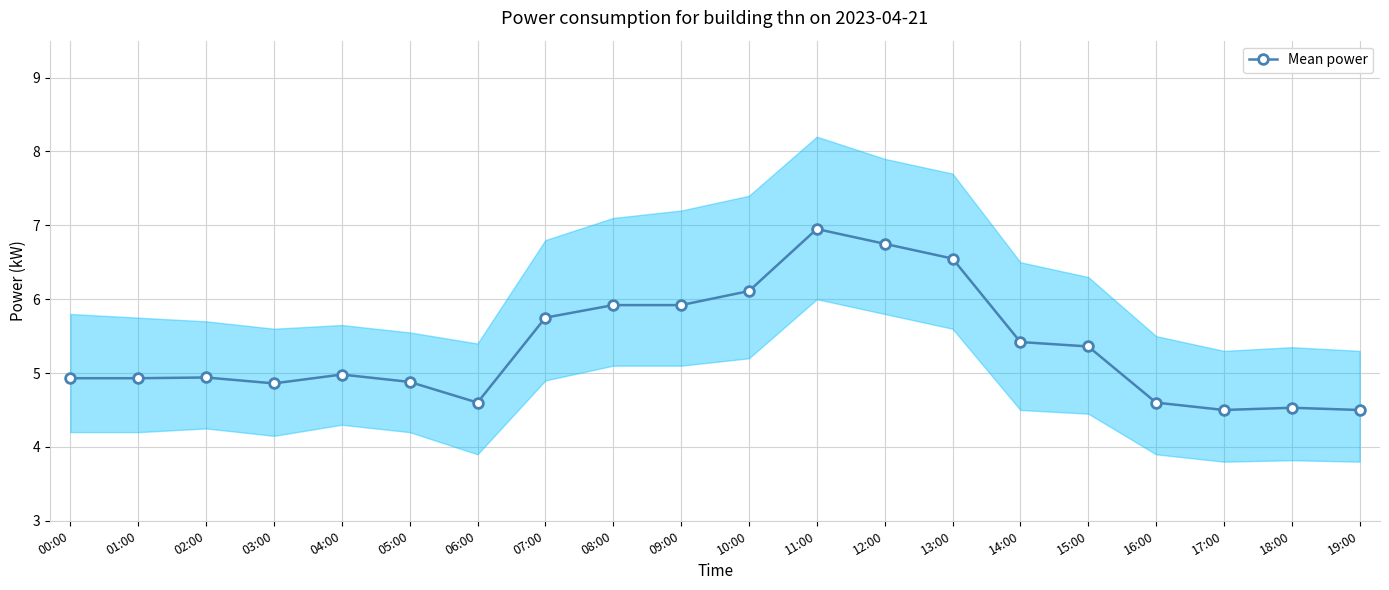

Does the chart display data point markers on the line(s)?

Yes